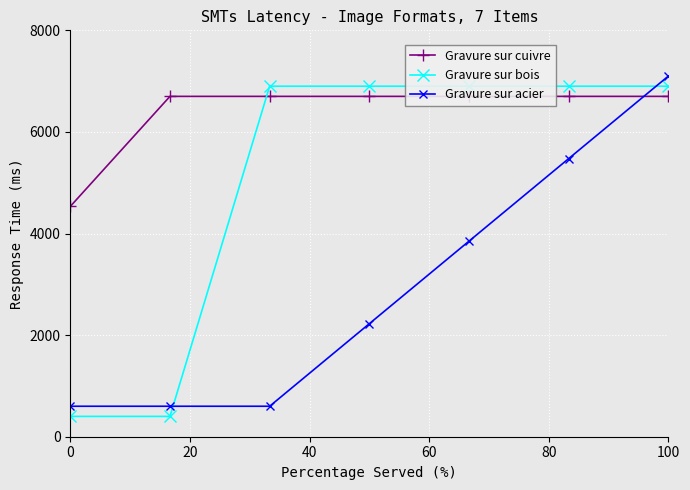

Which series has the largest total across all categories?

Gravure sur cuivre